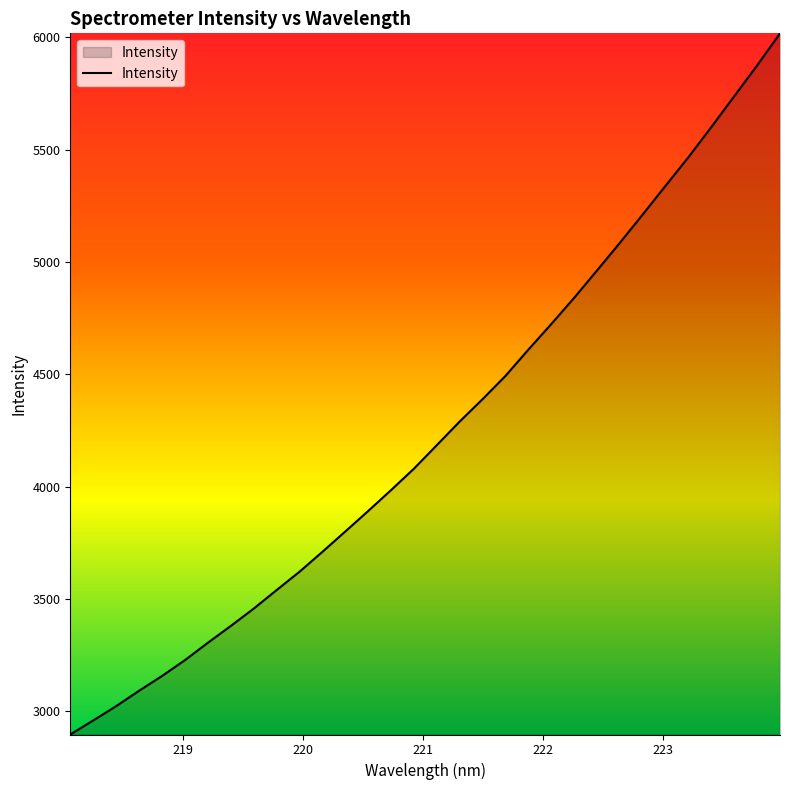

What is the maximum value shown in the chart?

6018.0